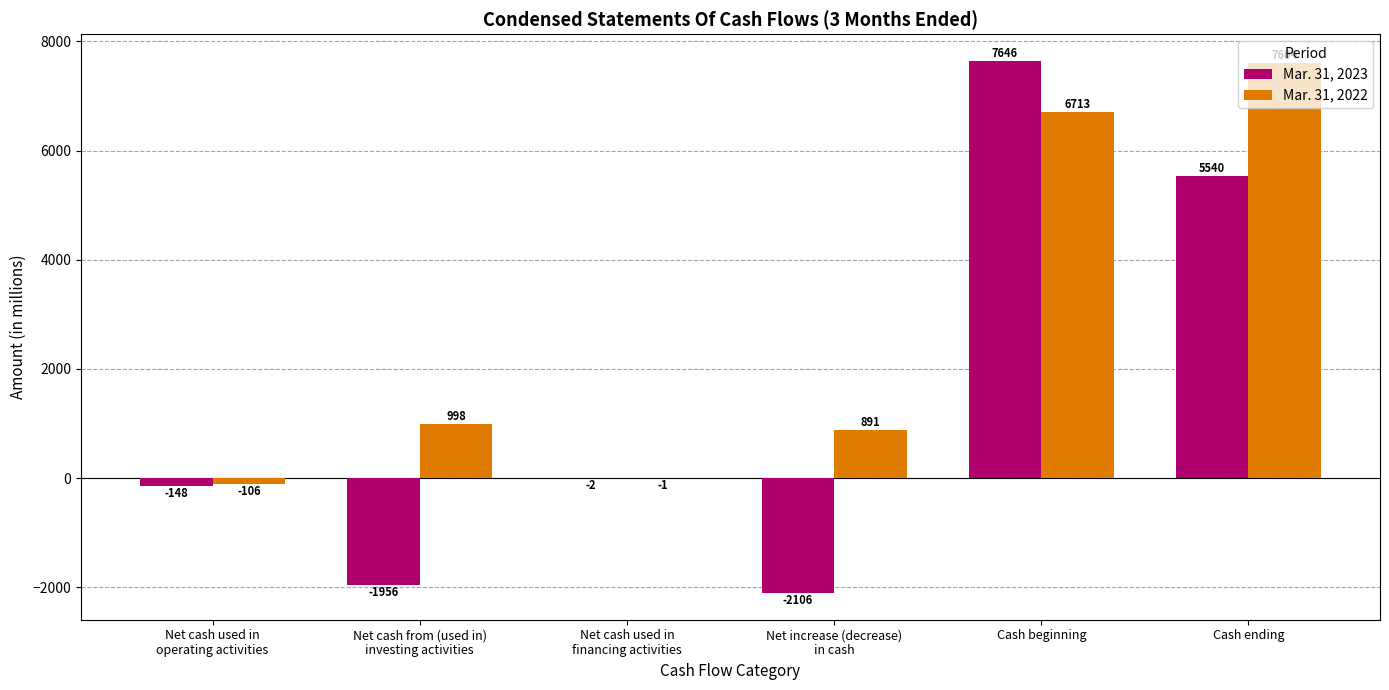

What is the greatest value displayed?

7646